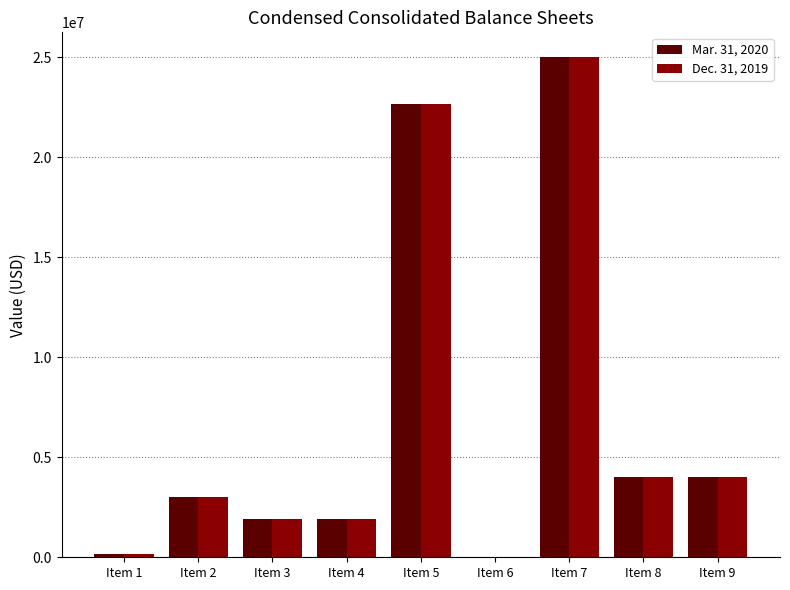

What is the difference between the Dec. 31, 2019 values at Item 4 and Item 9?

2134089